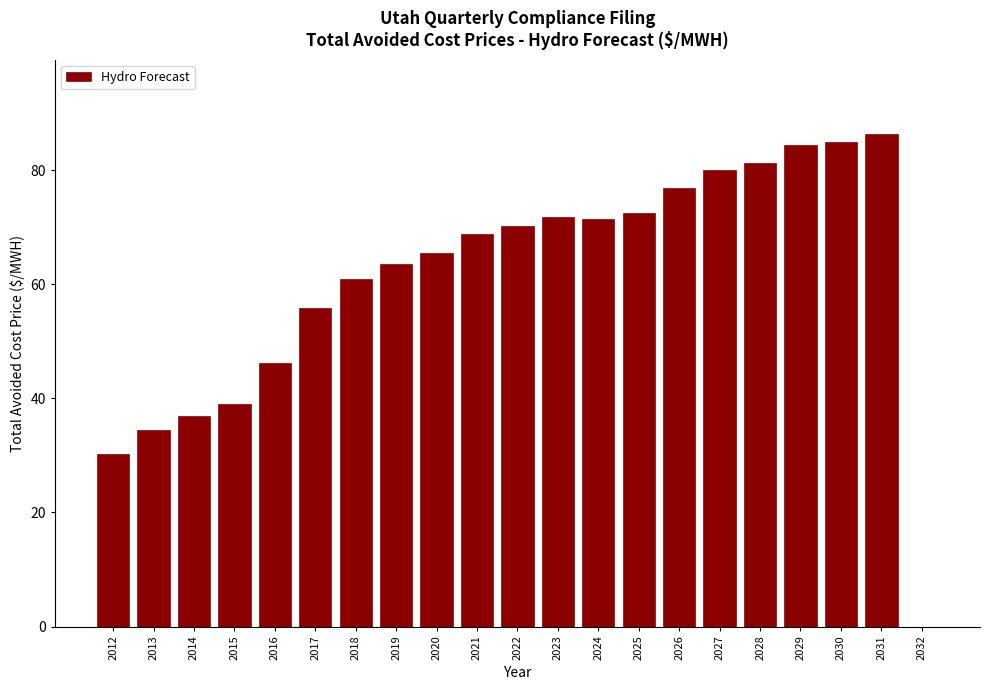

The value at 2028 is 128.8. True or false?

False